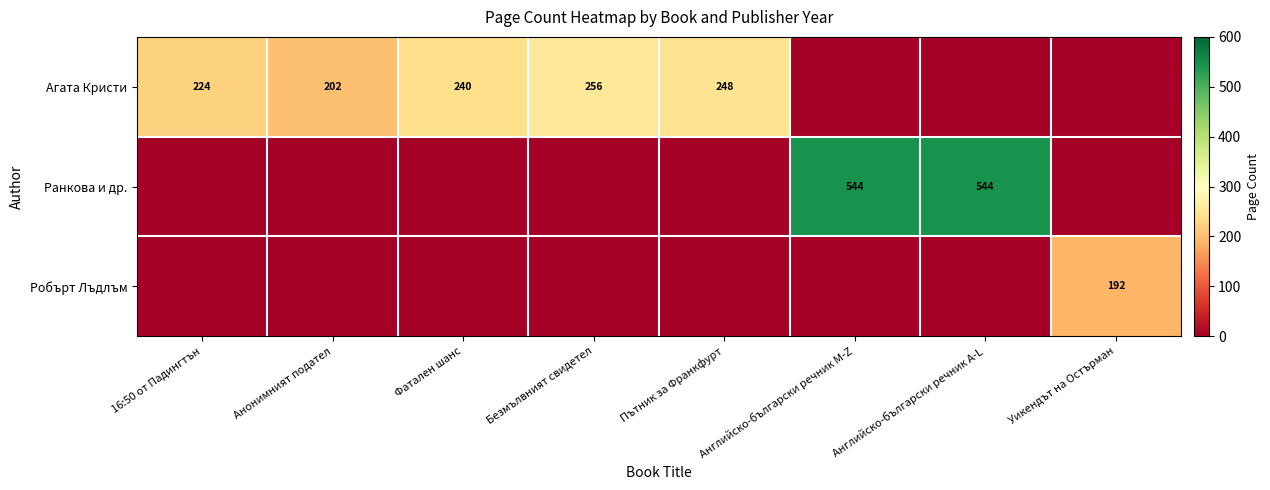

Is it true that Ранкова и др. equals 0 at 16:50 от Падингтън?

True